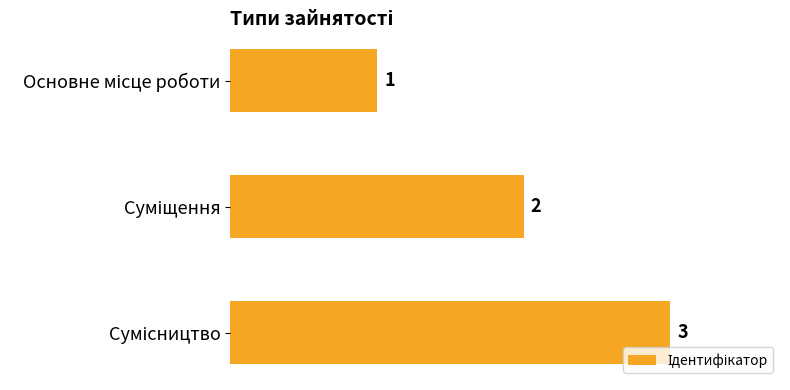

How many values are between 1 and 3?

3